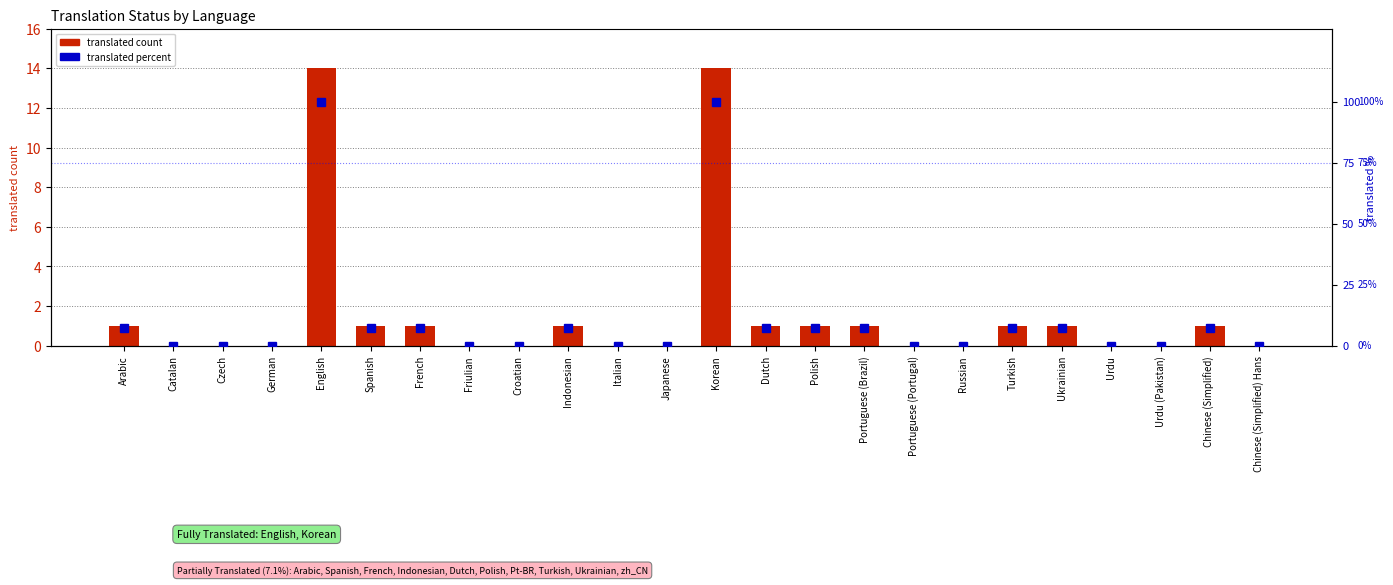

True or false: translated percent has a value of 0.0 at Italian.

True